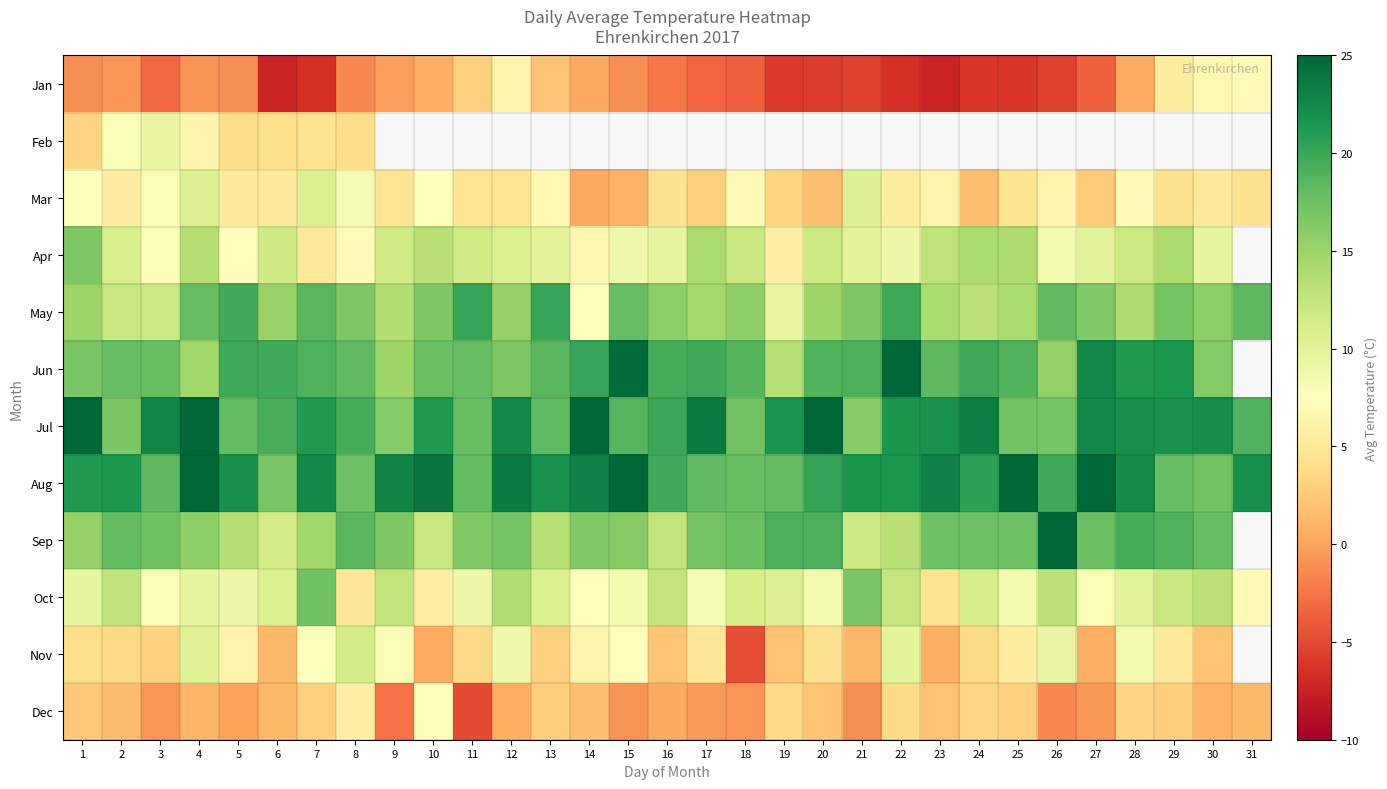

Is the value of Jan at 30 greater than the value of Feb at 19?

No